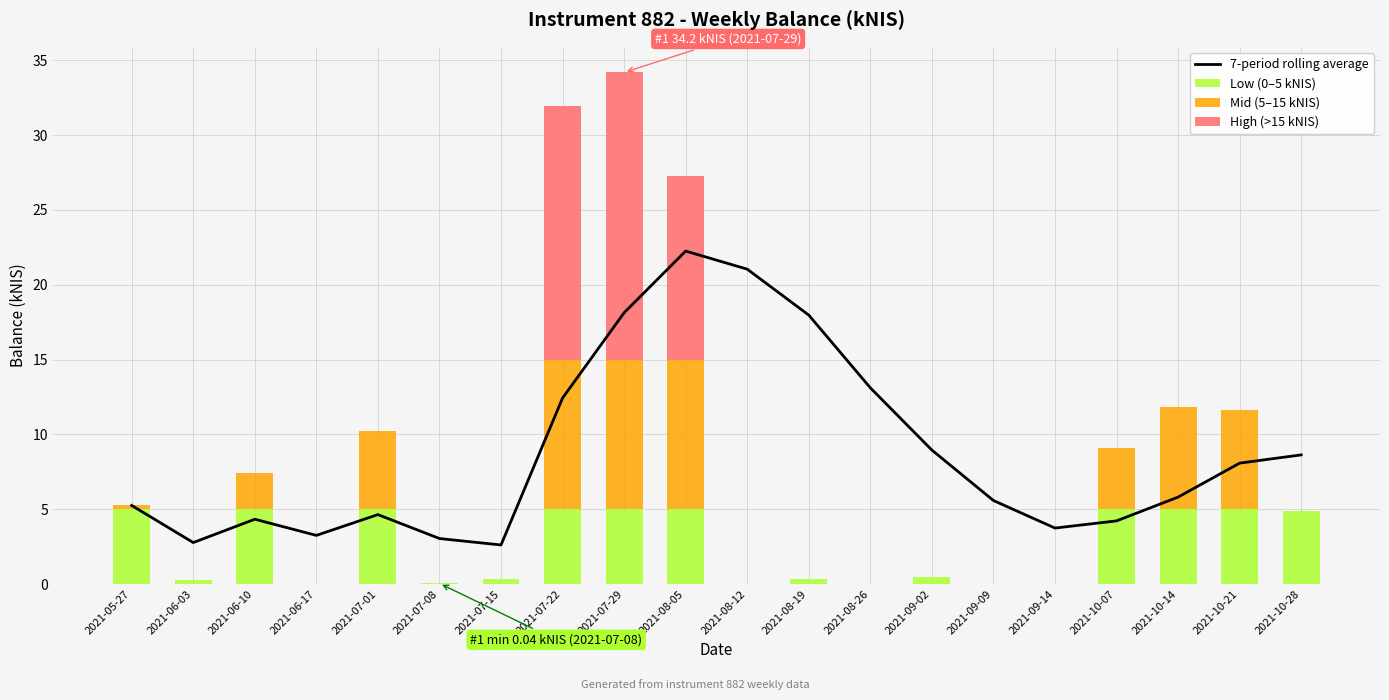

What is the label of the 4th bar from the right?

2021-10-07